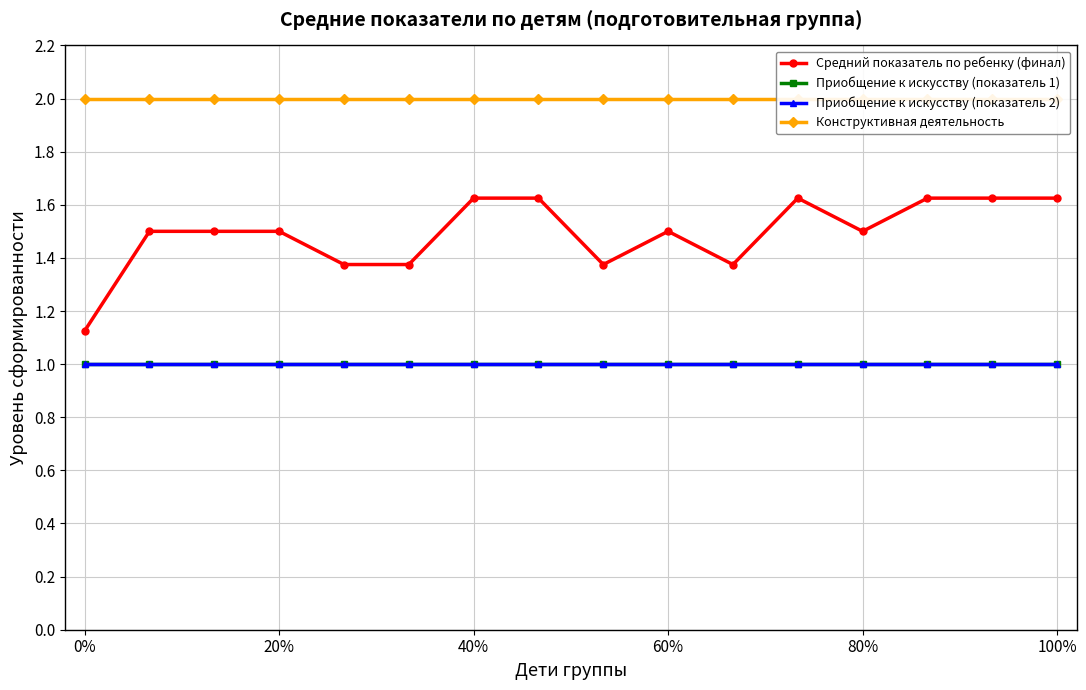

True or false: Средний показатель по ребенку (финал) and Приобщение к искусству (показатель 2) intersect in this chart.

False